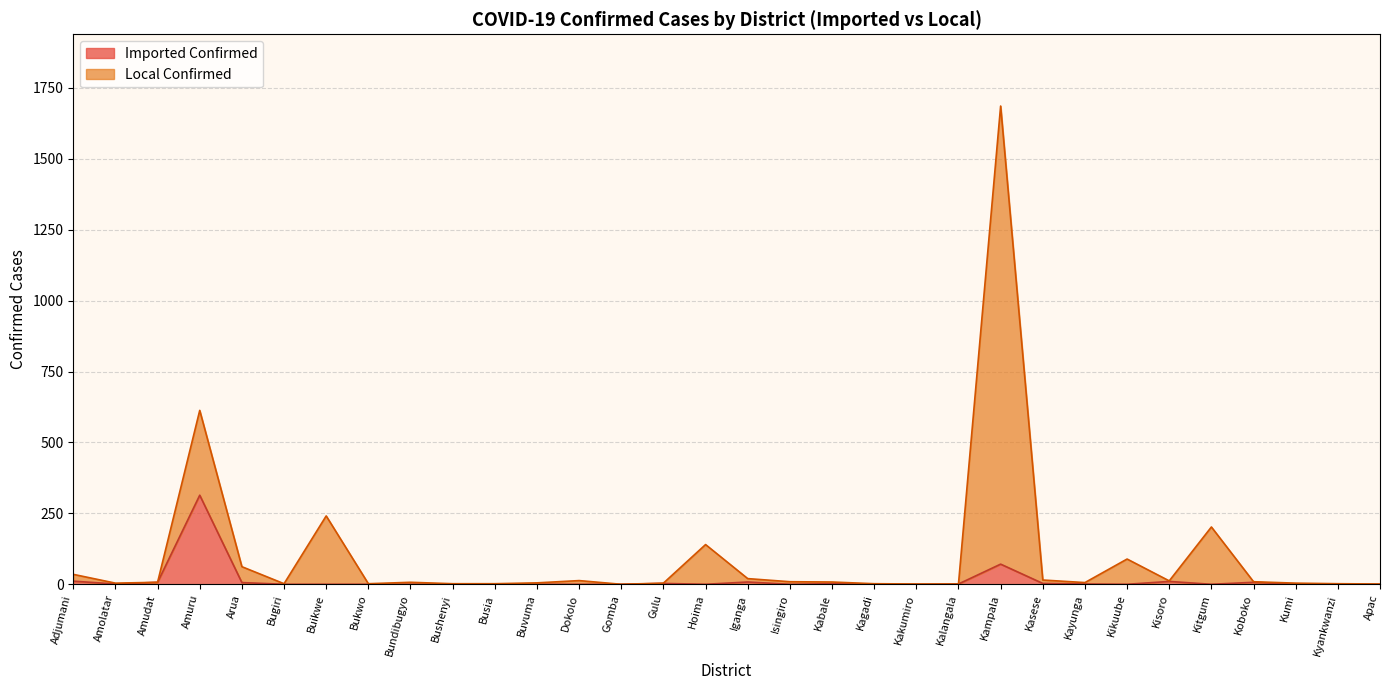

Which category has the highest value in the Imported Confirmed series?

Amuru